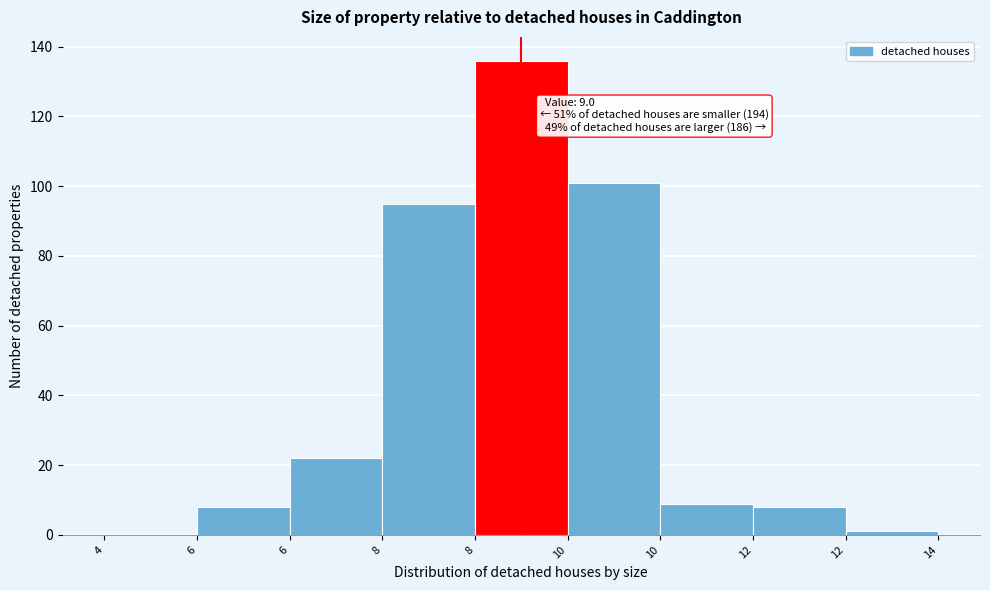

How many distinct data groups are displayed?

1